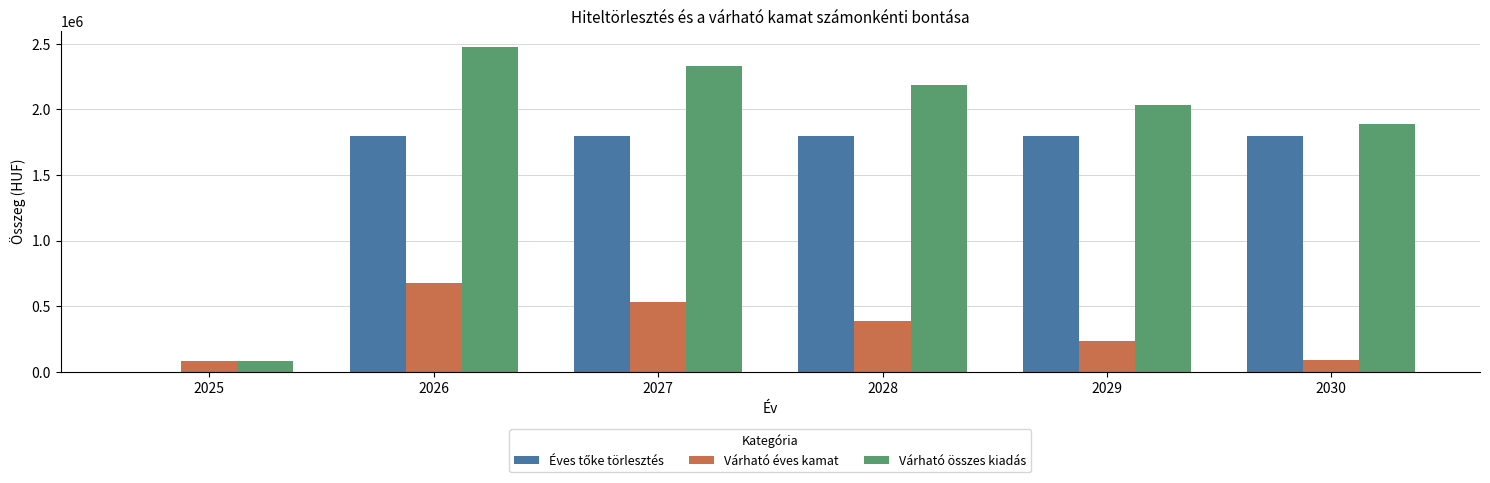

How many groups of bars are there?

6